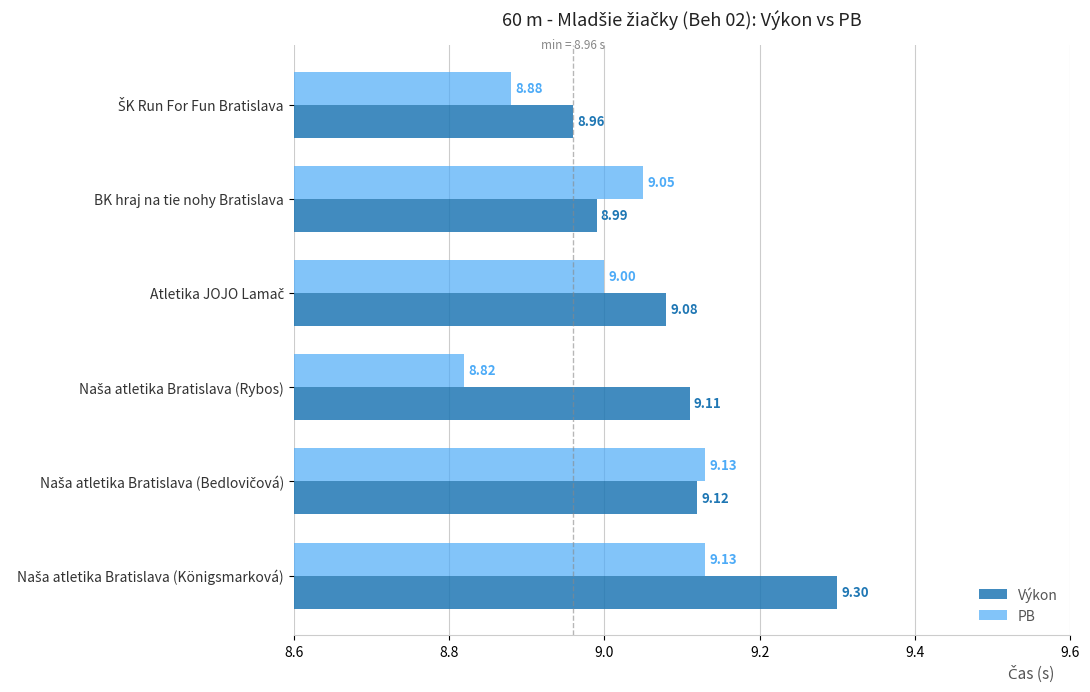

At how many categories does at least one series exceed 8?

6